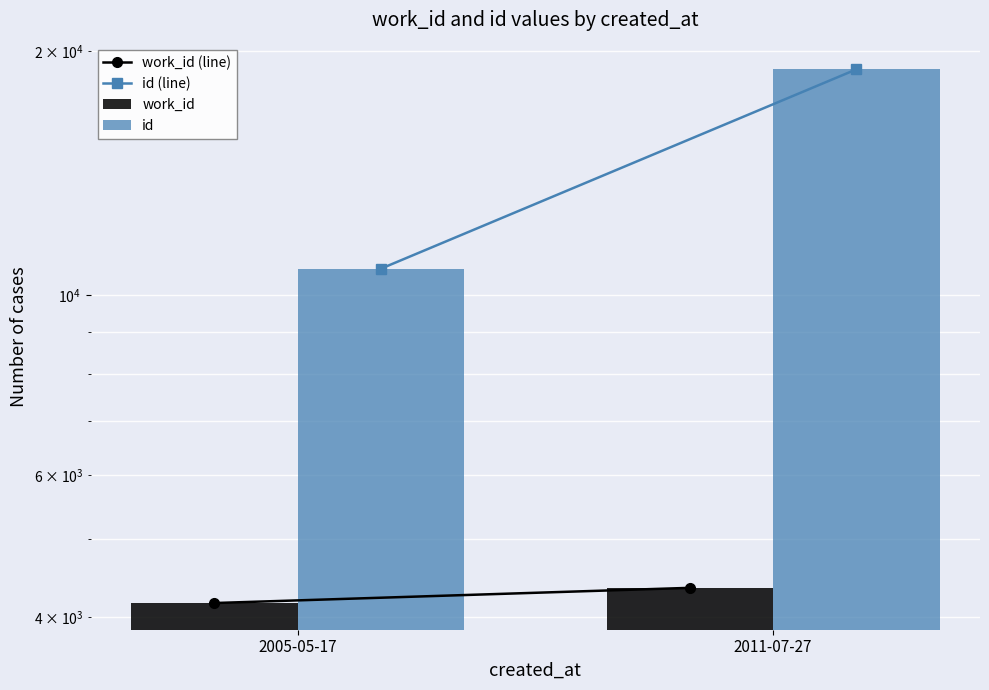

Count the number of categories in the chart.

2